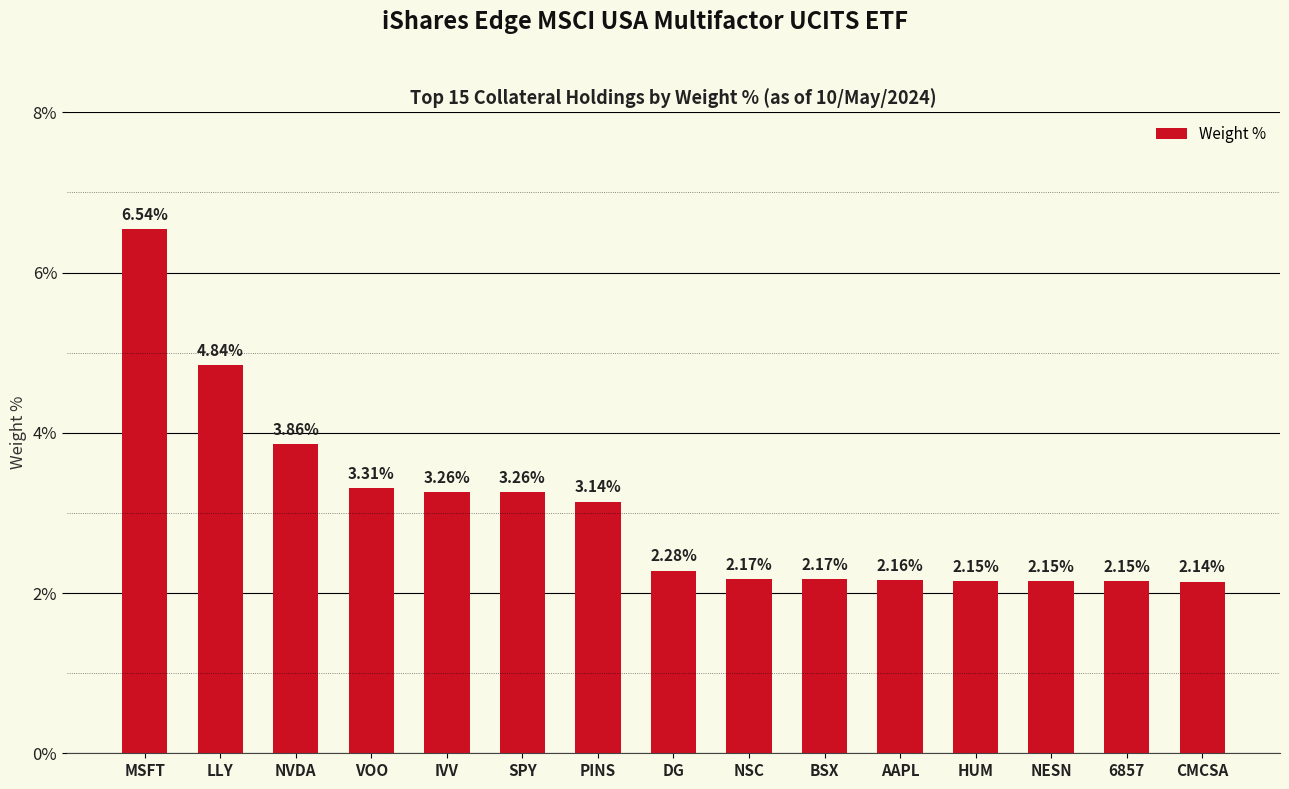

What is the sum of all values?

45.6